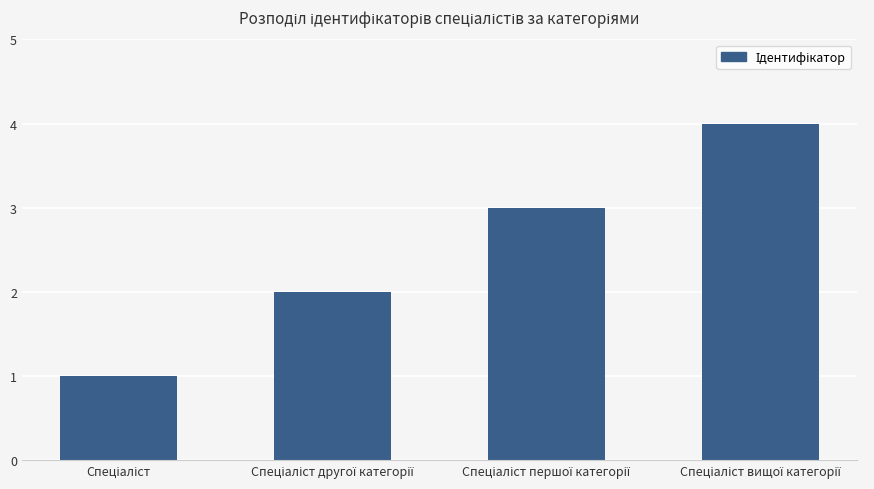

What is the sum of all values?

10